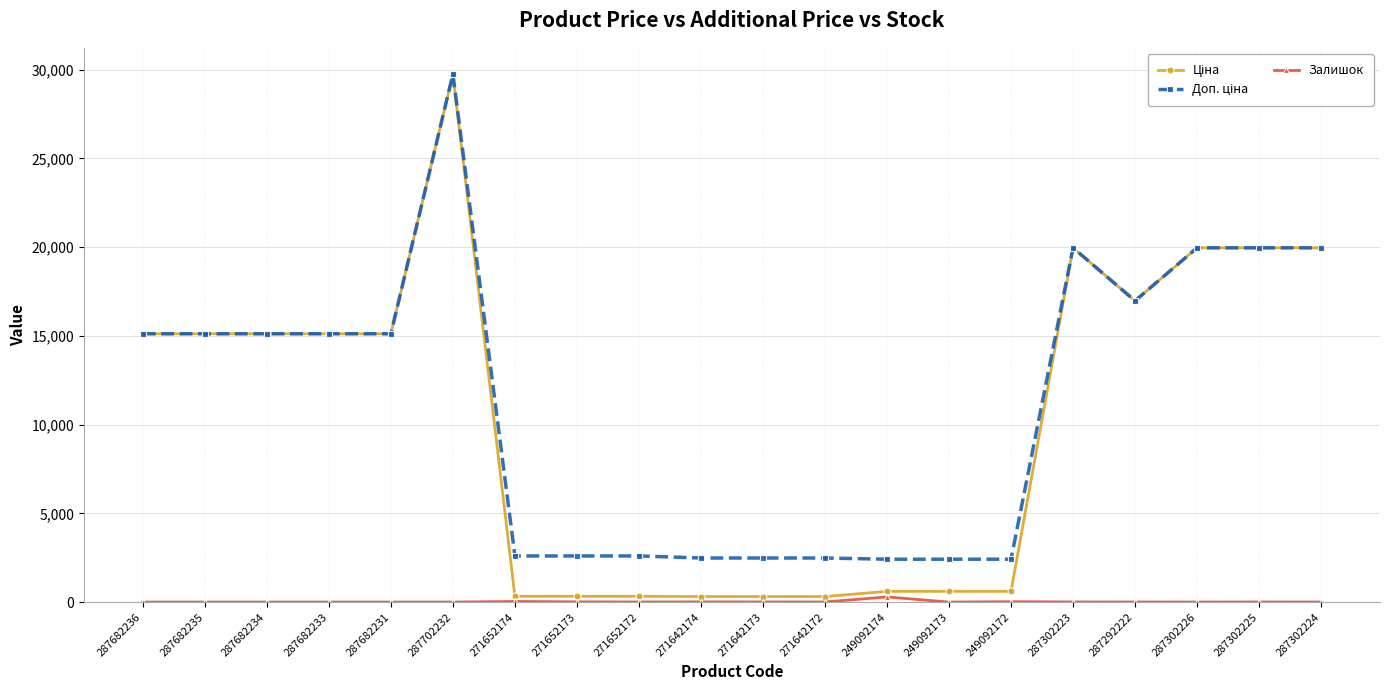

What is the difference between the highest and lowest values at 287682234?

15120.0